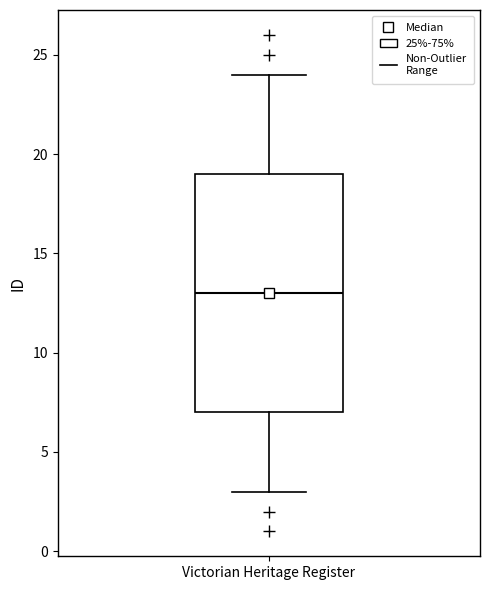

Transcribe this box plot: give where the median line is, the range the box spans, and where the two whiskers end, as read against the y-axis. The values are not printed on the chart, so give them approximately, as read against the axis.

median 13, box 7 to 19, whiskers 3 to 24